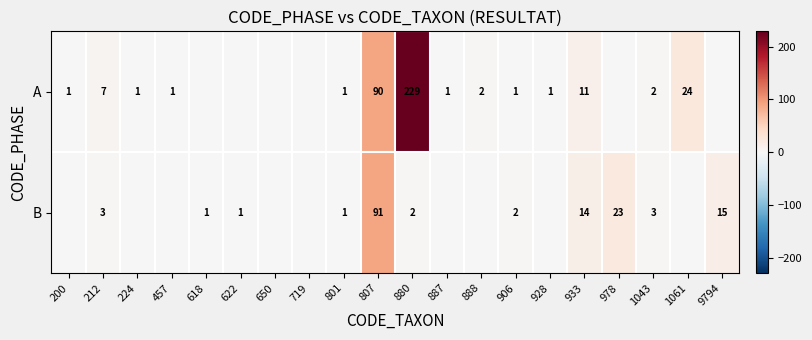

What is the sum of the A values at 457 and 807?

91